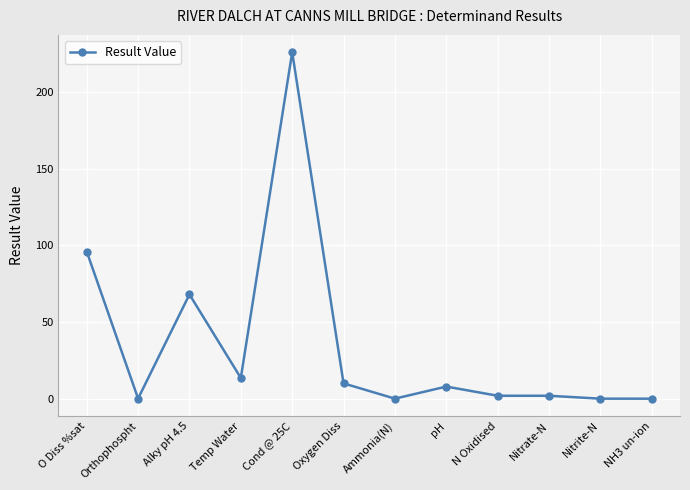

Which label corresponds to the largest value in the chart?

Cond @ 25C